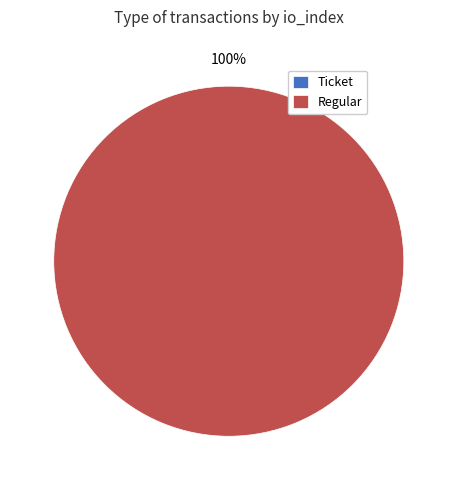

To the nearest percent, what is the difference between the Ticket and Regular slice percentages?

100%